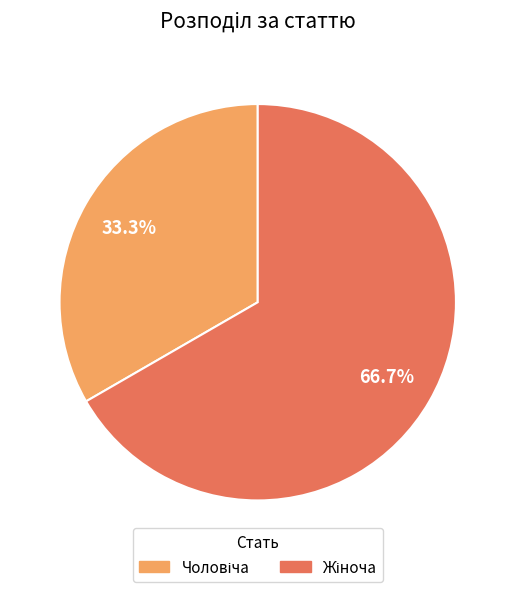

Does any single category account for the majority?

Yes